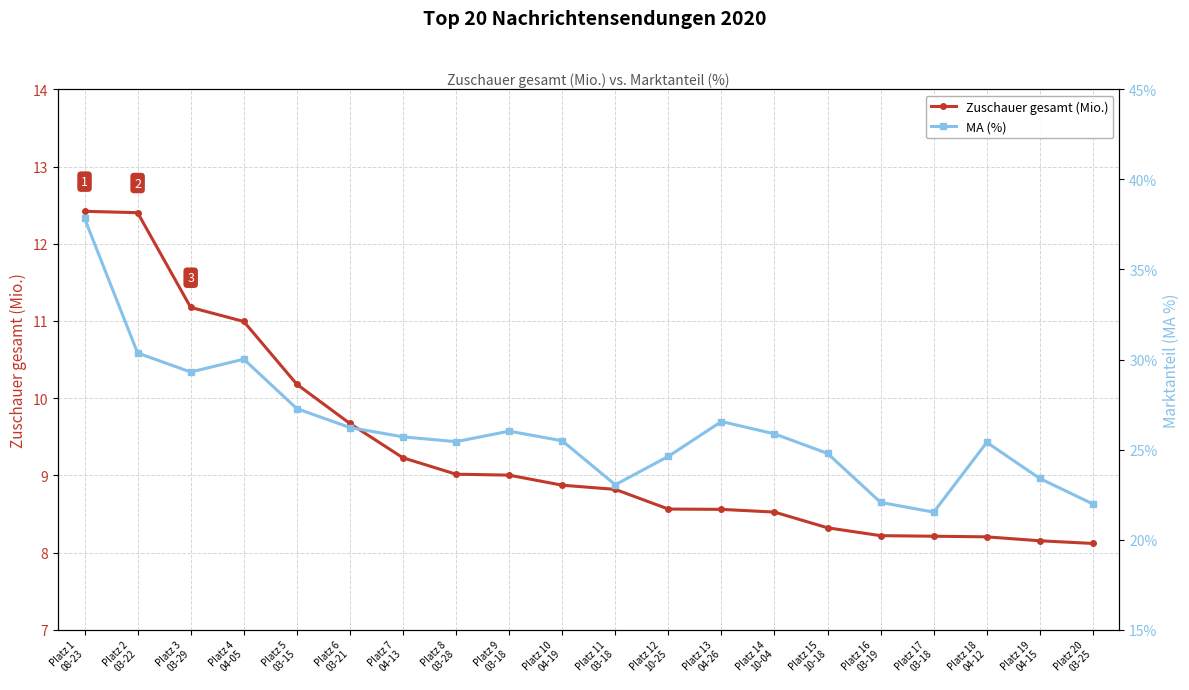

In MA (%), how many points are higher than both neighbors (excluding endpoints)?

4